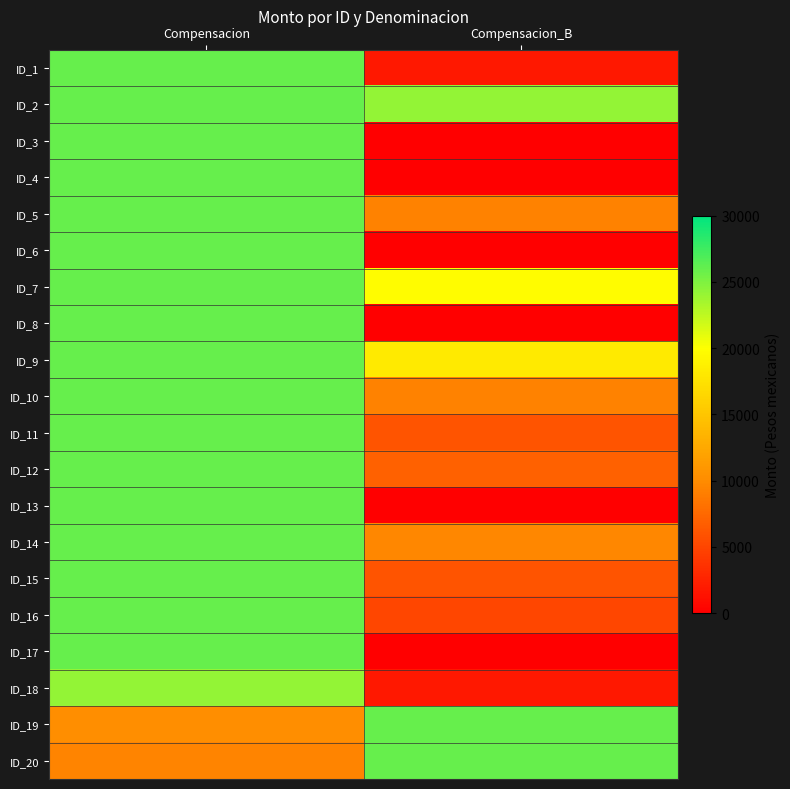

At which category is the sum across all series the highest?

Compensacion